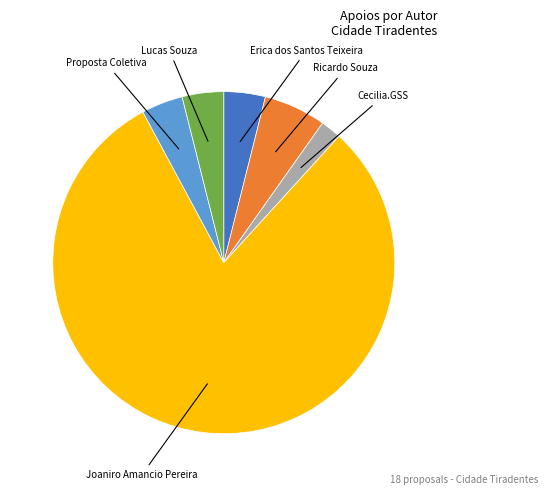

Is there any slice that represents more than half of the pie?

Yes